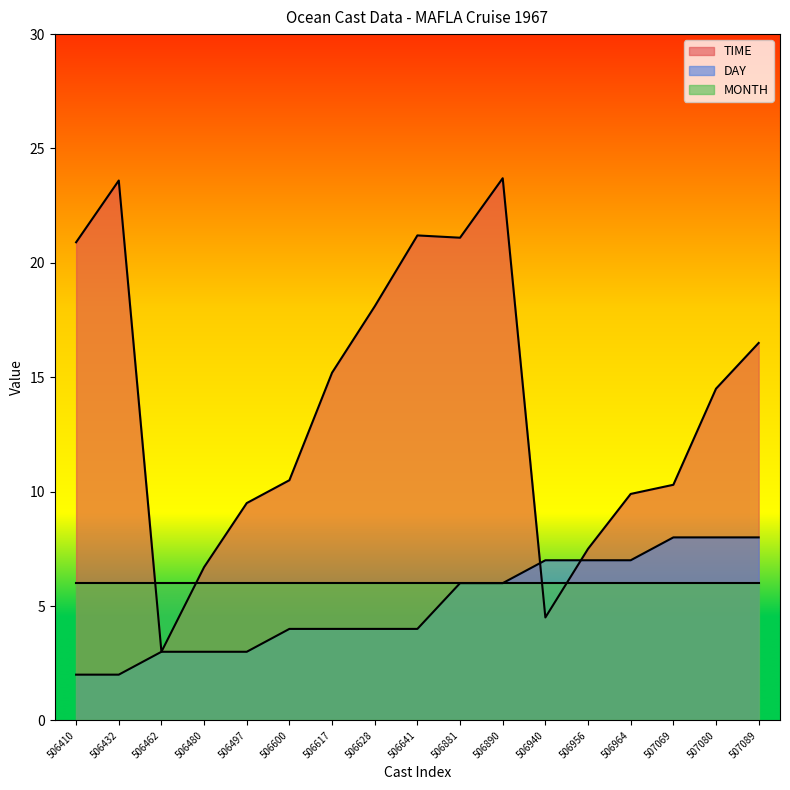

Between 506480 and 507089, which series saw the biggest shift?

TIME